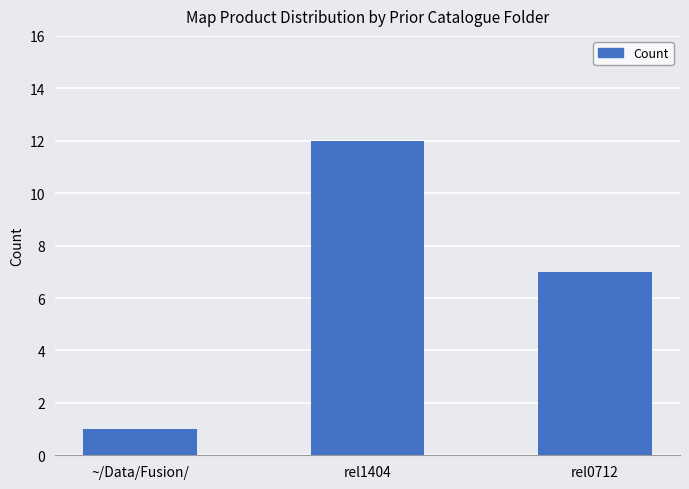

The chart shows a value of 1 at ~/Data/Fusion/. True or false?

True